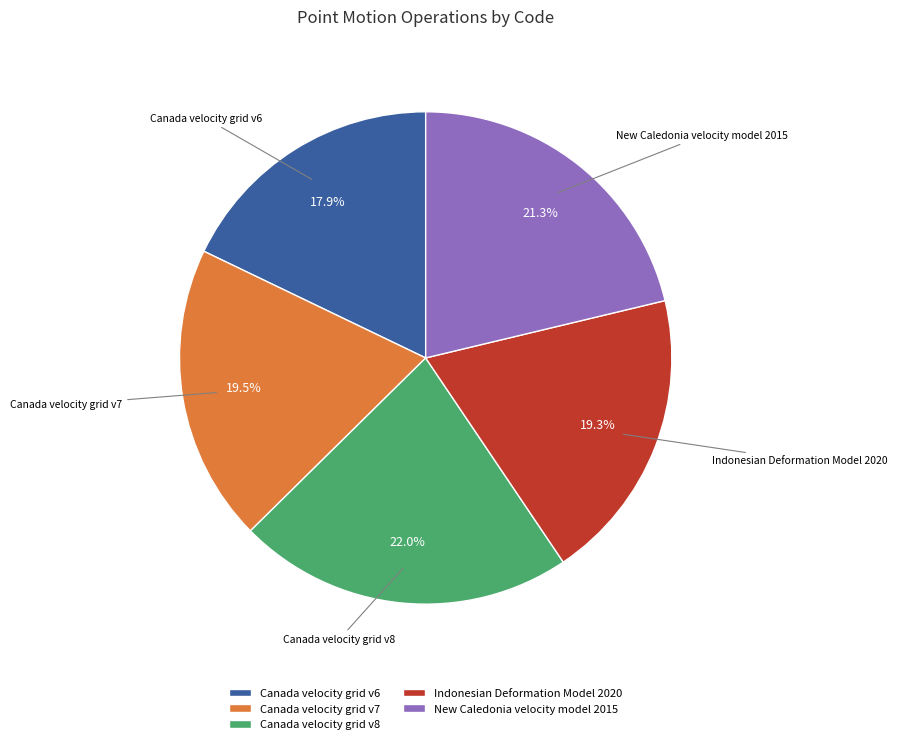

How many segments does this pie chart have?

5